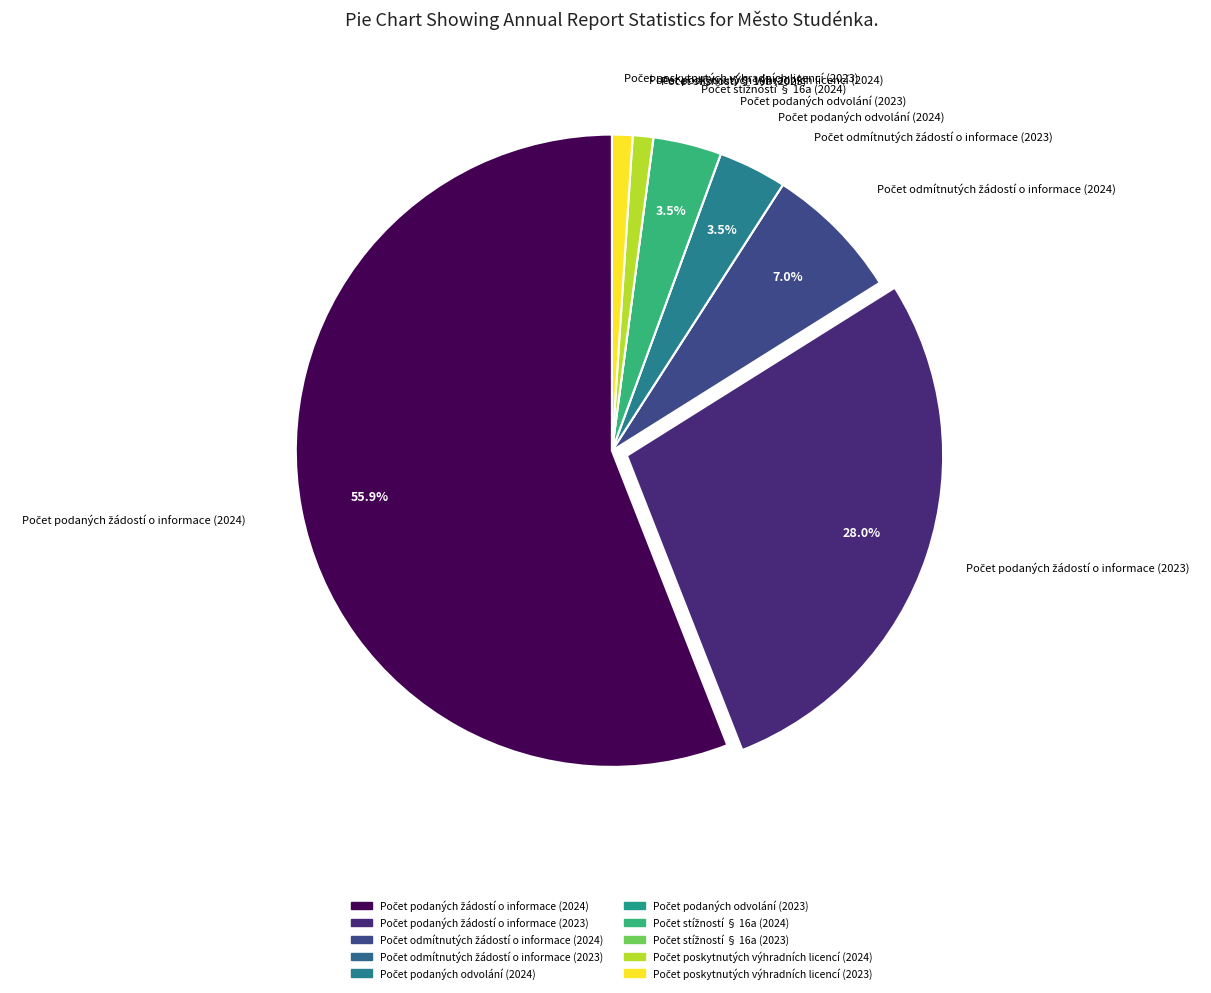

What is the smallest slice in the pie chart?

Počet odmítnutých žádostí o informace (2023)